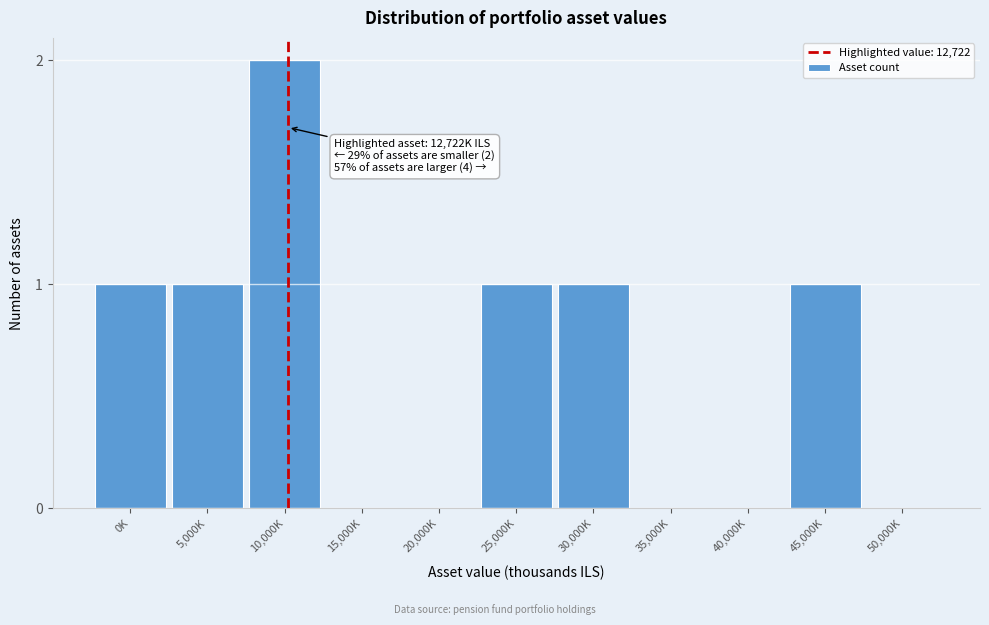

Reading right to left, extract all data points from this chart.

50,000K=0	45,000K=1	40,000K=0	35,000K=0	30,000K=1	25,000K=1	20,000K=0	15,000K=0	10,000K=2	5,000K=1	0K=1